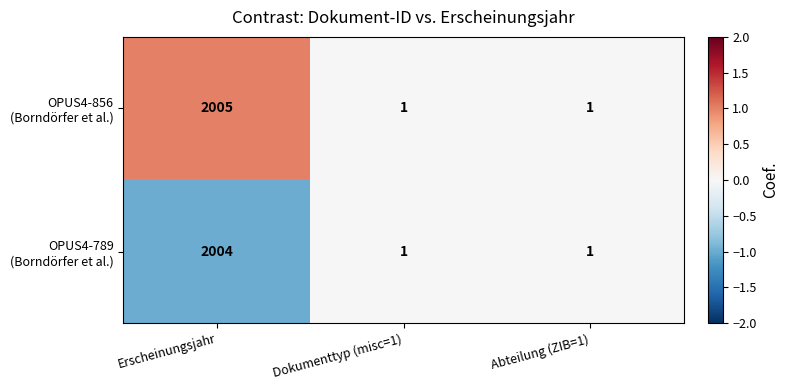

At which category is the sum across all series the highest?

Erscheinungsjahr